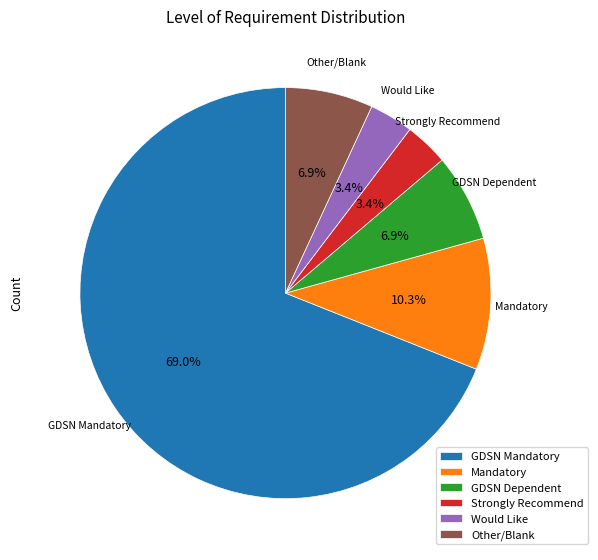

Count the number of slices in the pie.

6